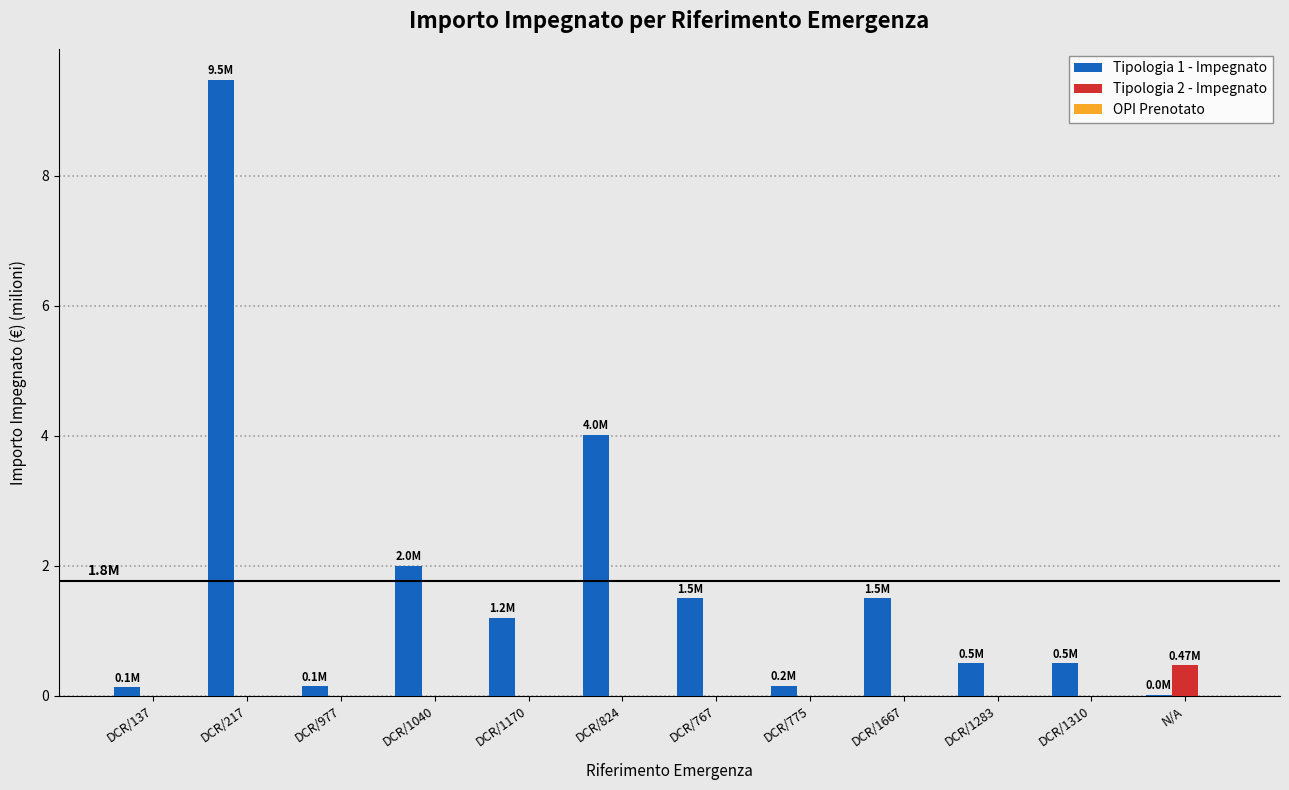

Which series has the largest total across all categories?

Tipologia 1 - Impegnato